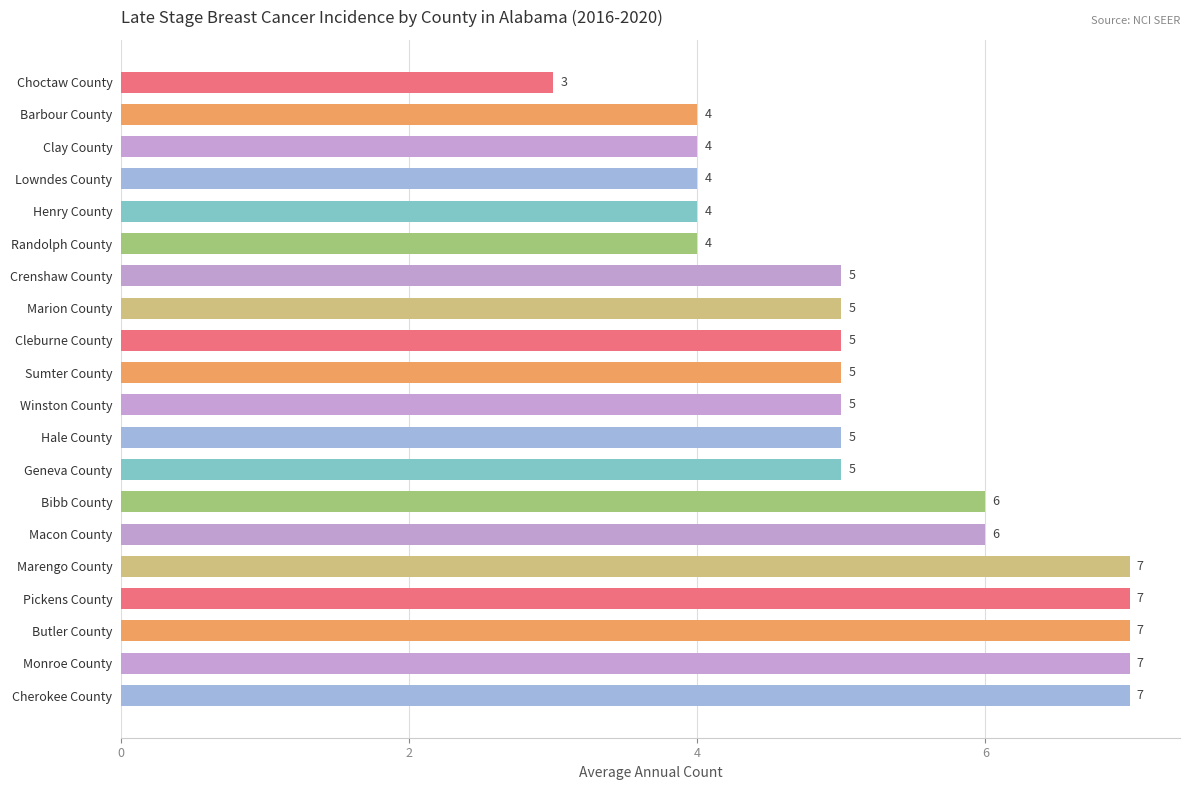

True or false: the data shows 7 at Cherokee County.

True